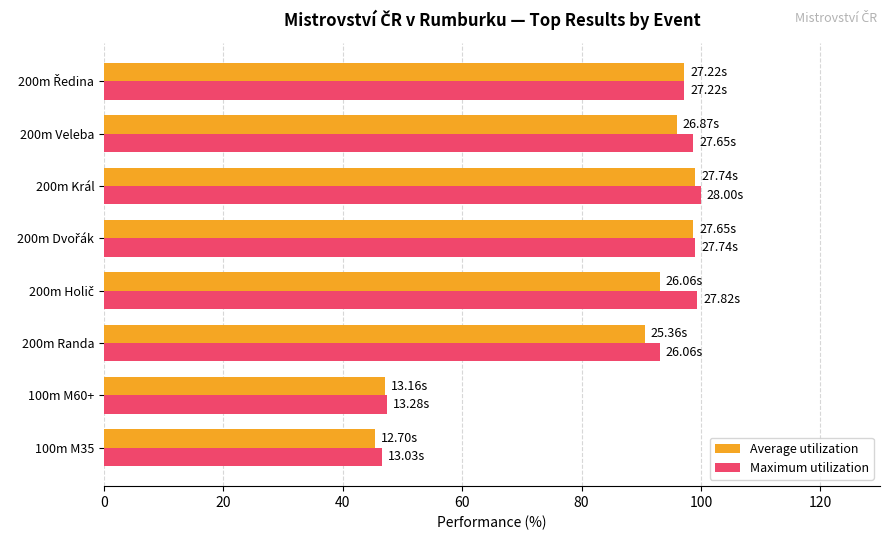

At how many categories does at least one series exceed 60?

6